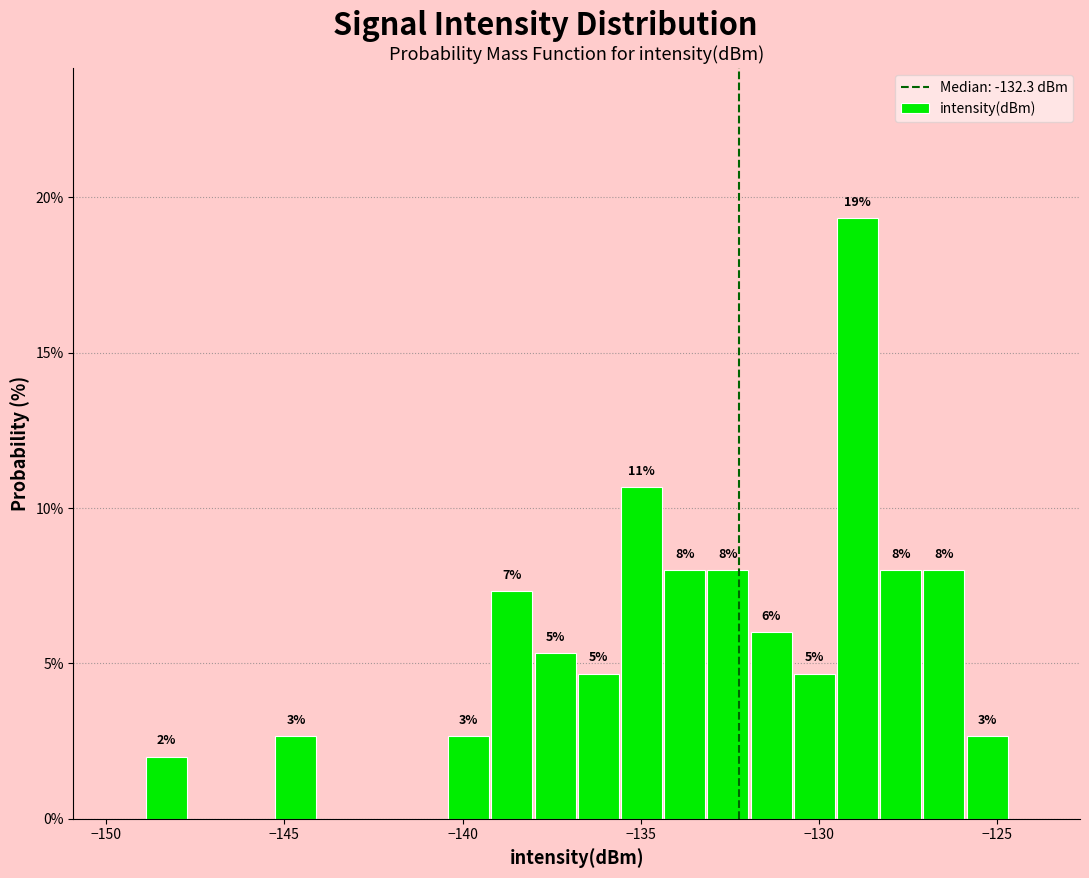

Around what value on the x-axis is the tallest bar? Give the approximate position of its centre, as read against the axis.

-129.0